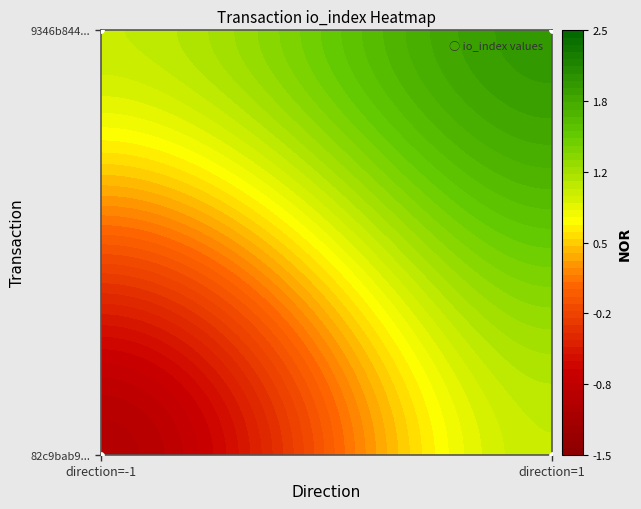

Reading left to right, list all the values displayed in this chart.

82c9bab98cd0e59c90590445fdbd7e2a53ecdd9: -1=-1	1=1
9346b8442b2a0469ac1c5621546a55c24b1c12e: -1=1	1=2